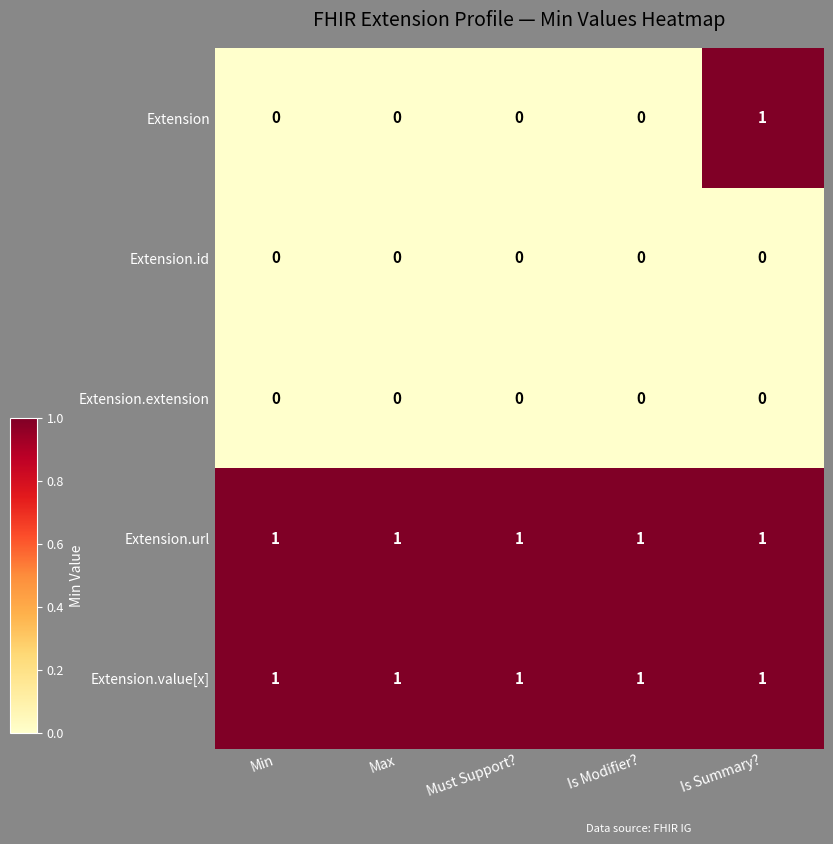

Reading left to right, extract all data points from this chart.

Extension: 0	0	0	0	1
Extension.id: 0	0	0	0	0
Extension.extension: 0	0	0	0	0
Extension.url: 1	1	1	1	1
Extension.value[x]: 1	1	1	1	1